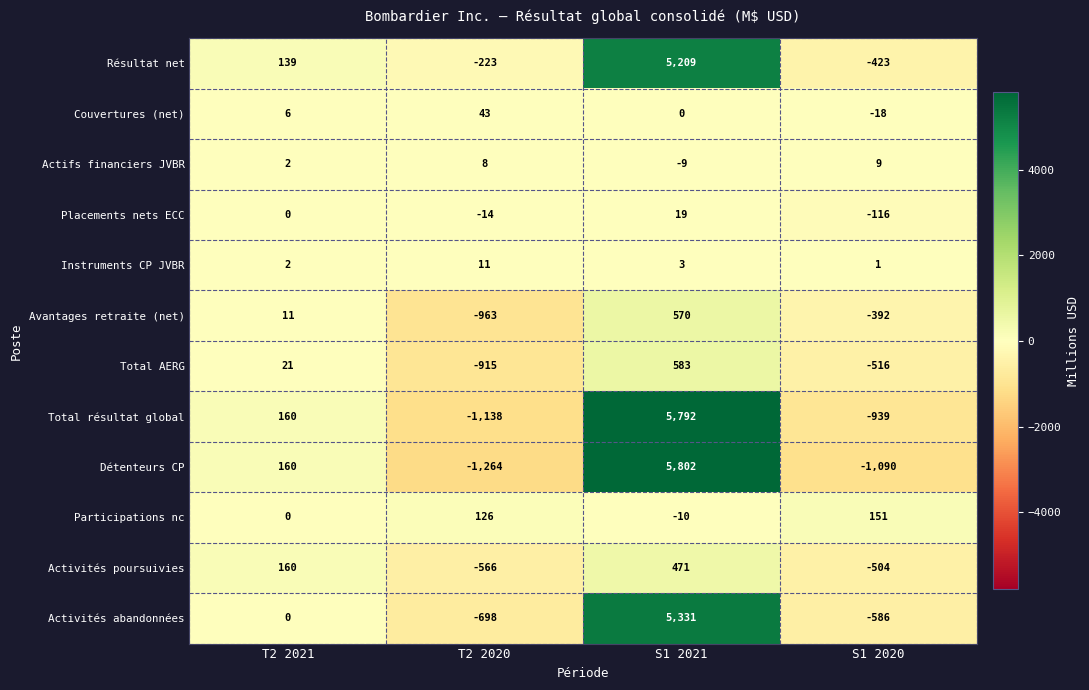

Read the Actifs financiers JVBR value at S1 2021, to the nearest 10.

-10